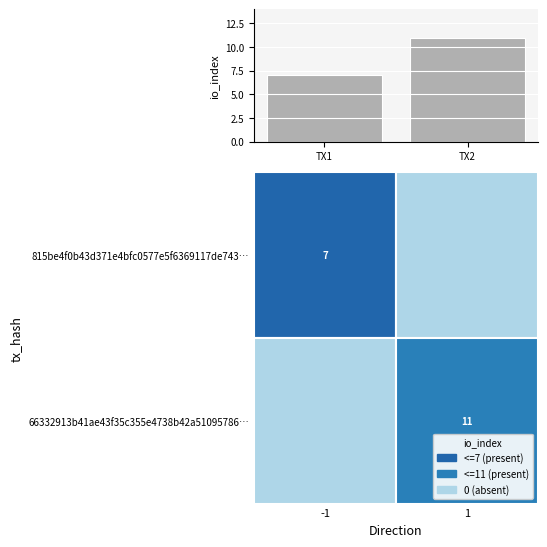

Approximately how many times larger is the value at TX1 compared to TX2?

0.6